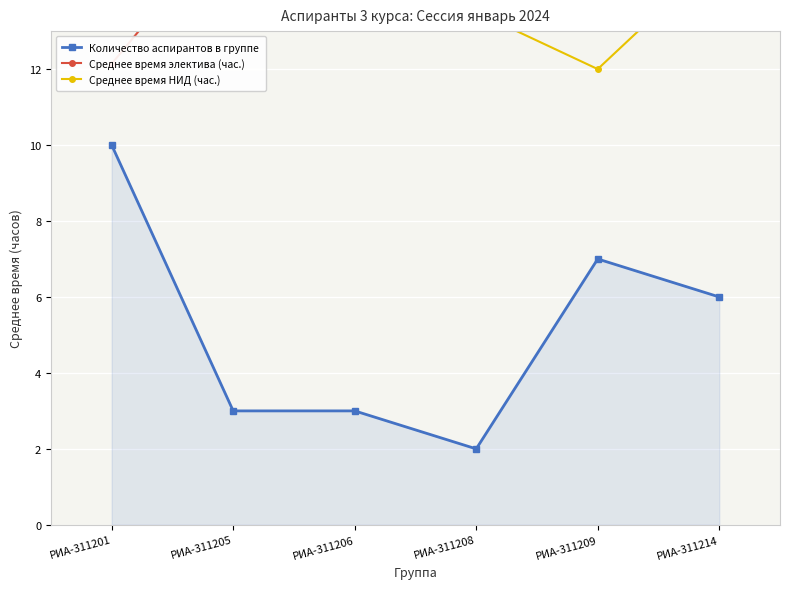

At which label does Количество аспирантов в группе first exceed 6?

РИА-311201